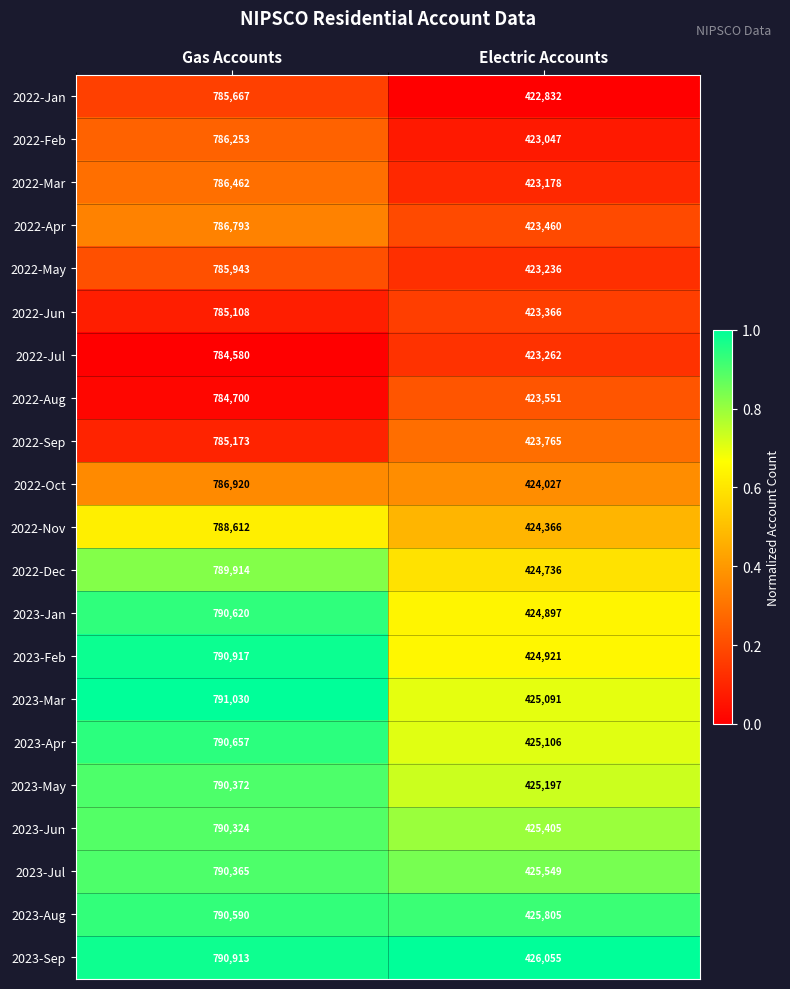

Rank the series by their maximum value, from highest to lowest.

2023-Mar, 2023-Feb, 2023-Sep, 2023-Apr, 2023-Jan, 2023-Aug, 2023-May, 2023-Jul, 2023-Jun, 2022-Dec, 2022-Nov, 2022-Oct, 2022-Apr, 2022-Mar, 2022-Feb, 2022-May, 2022-Jan, 2022-Sep, 2022-Jun, 2022-Aug, 2022-Jul